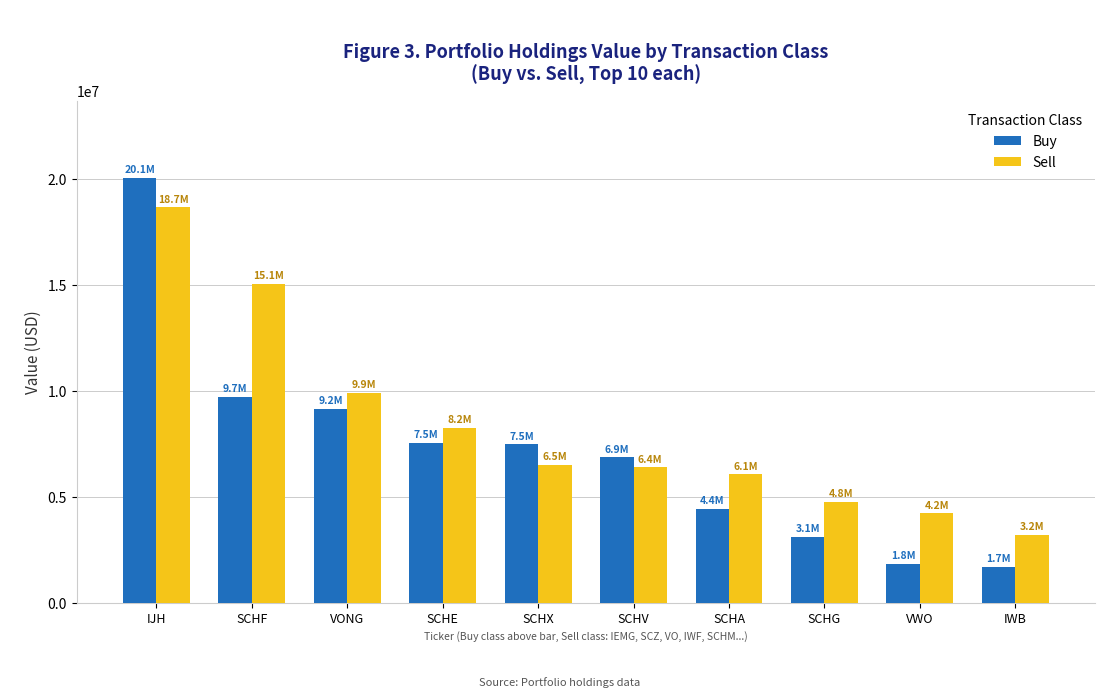

What are all the series names shown in the legend?

Buy, Sell